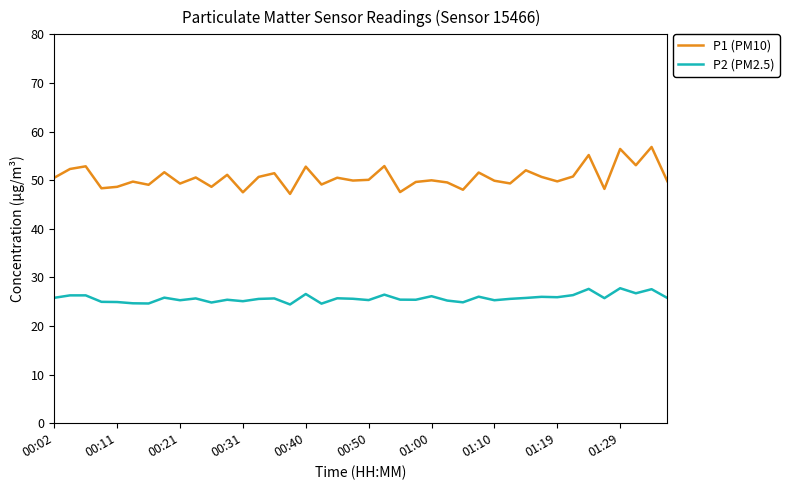

What is the difference between the maximum and minimum values in the P2 (PM2.5) series?

3.3